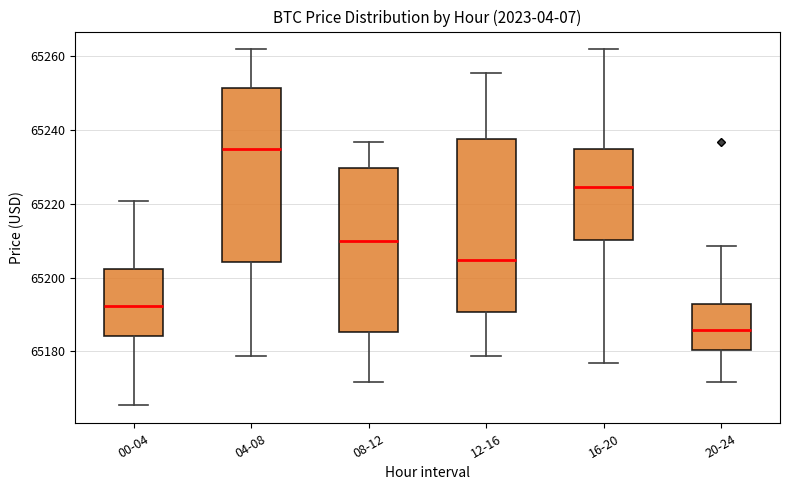

Reading left to right, read every box against the y-axis: the position of its median line, the range the box covers, and the ends of its whiskers. The values are not printed on the chart, so give them approximately, as read against the axis.

00-04: median 65192, box 65184 to 65202, whiskers 65166 to 65220
04-08: median 65234, box 65204 to 65252, whiskers 65178 to 65262
08-12: median 65210, box 65186 to 65230, whiskers 65172 to 65236
12-16: median 65204, box 65190 to 65238, whiskers 65178 to 65256
16-20: median 65224, box 65210 to 65234, whiskers 65176 to 65262
20-24: median 65186, box 65180 to 65192, whiskers 65172 to 65208